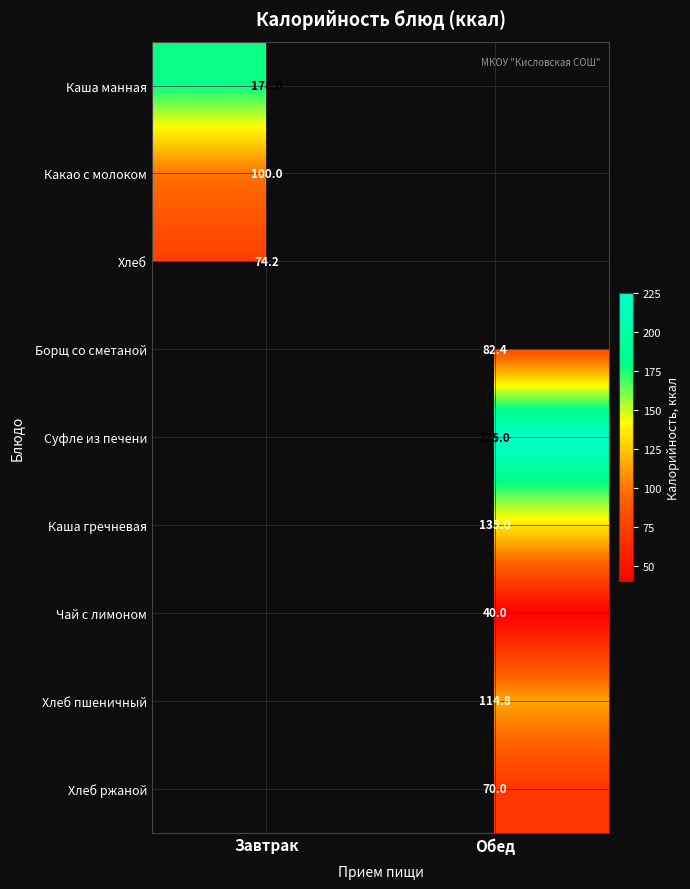

The value of Суфле из печени at Обед is 225.0. True or false?

True